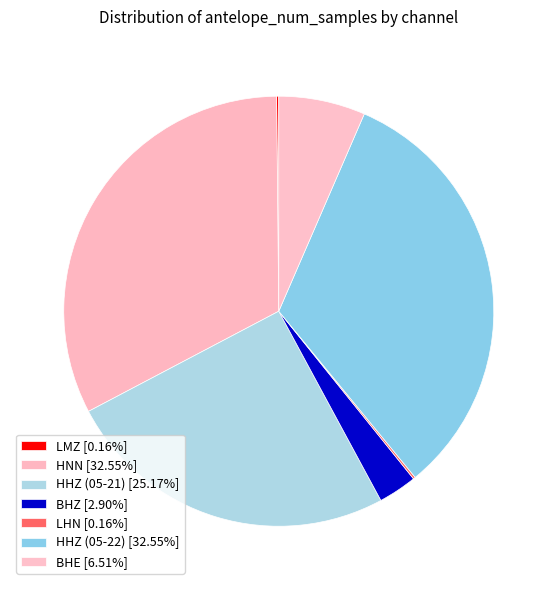

To the nearest percent, what percentage of the pie is BHE?

7%